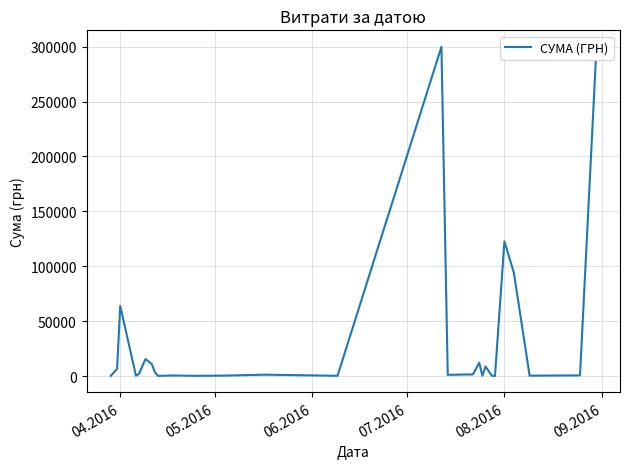

What is the maximum value shown in the chart?

299923.2